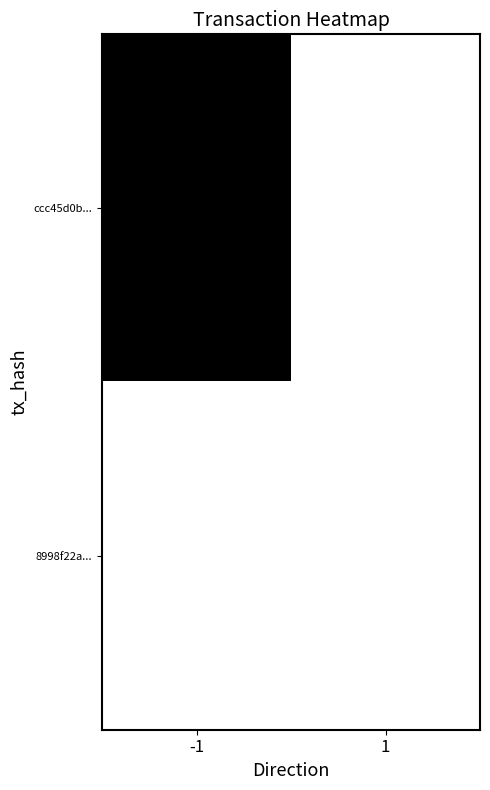

Reading left to right, extract all data points from this chart.

ccc45d0b...: -1=1	1=0
8998f22a...: -1=0	1=0